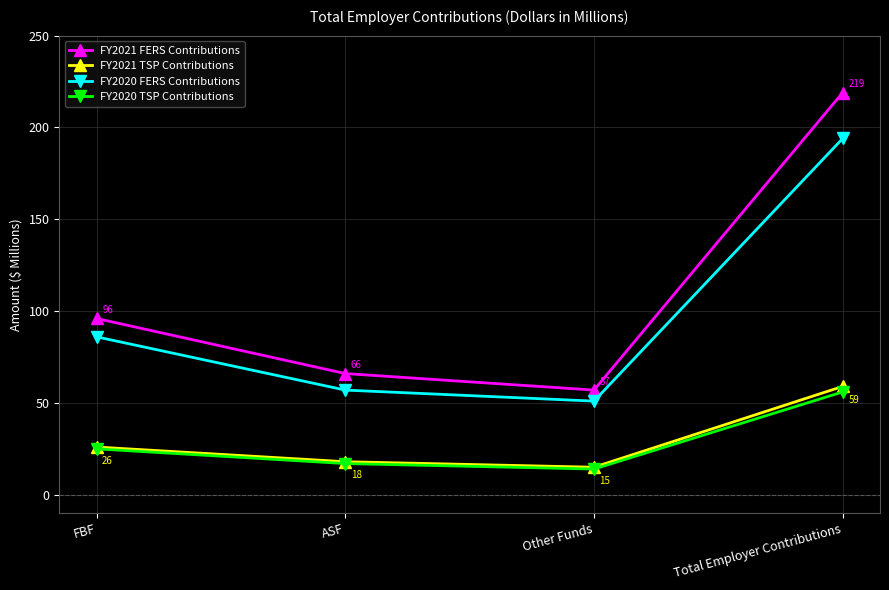

At ASF, list the series in order from smallest to largest.

FY2020 TSP Contributions, FY2021 TSP Contributions, FY2020 FERS Contributions, FY2021 FERS Contributions